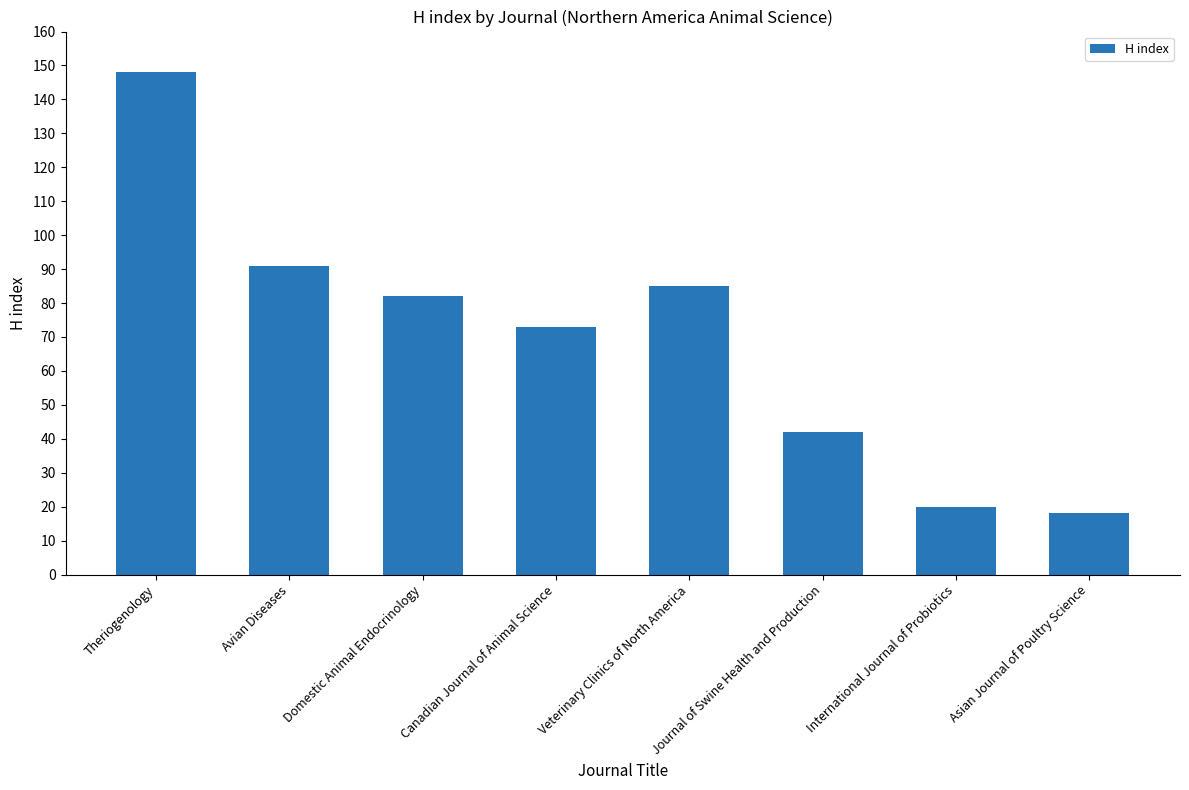

The value at Theriogenology is 148. True or false?

True